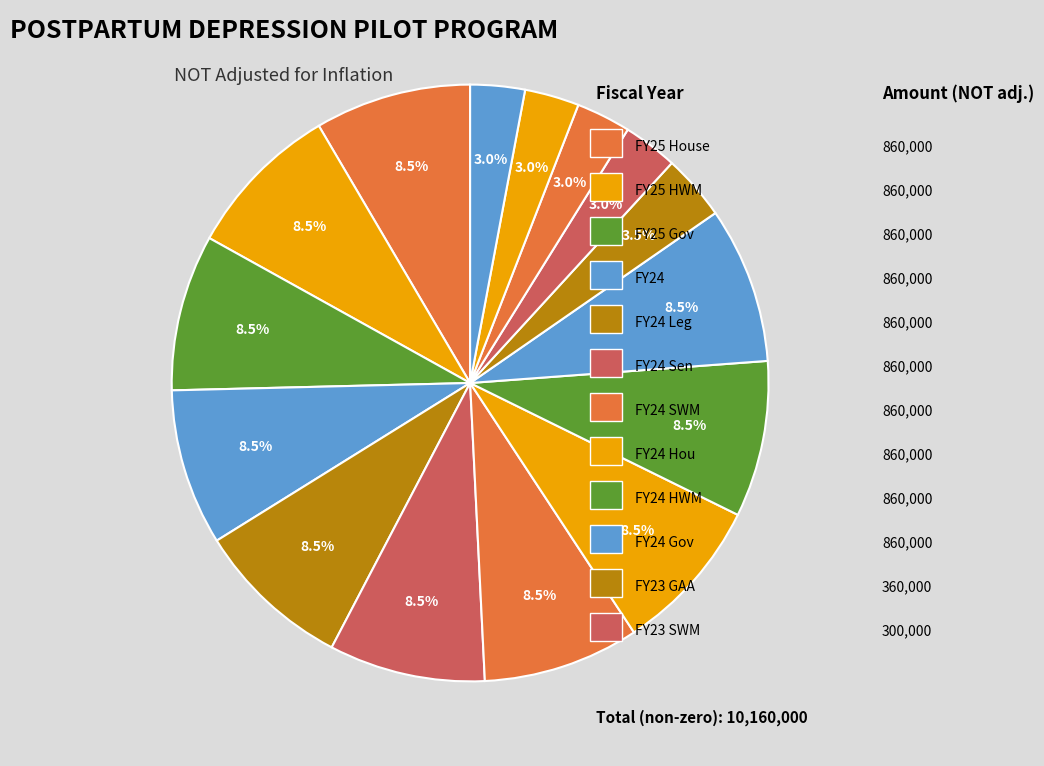

Is there any slice that represents more than half of the pie?

No